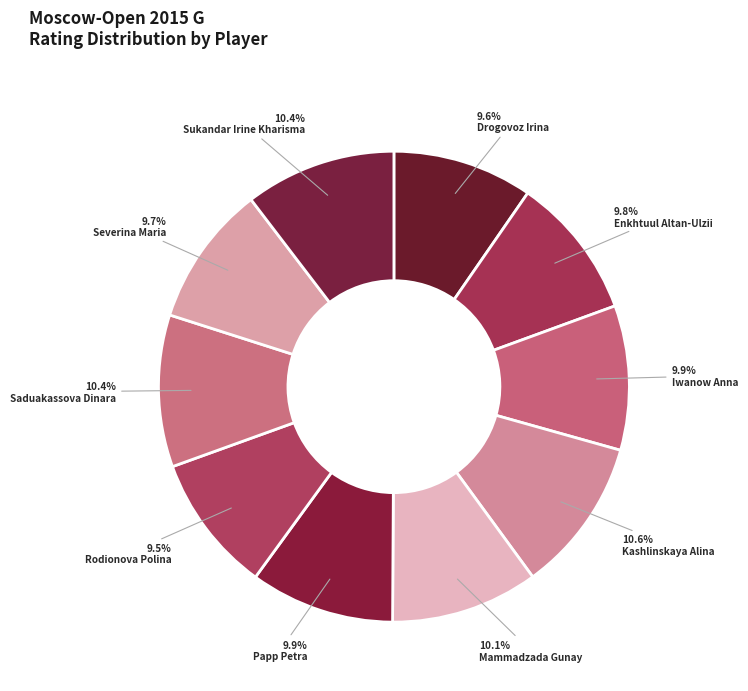

Between Iwanow Anna and Kashlinskaya Alina, which is larger?

Kashlinskaya Alina